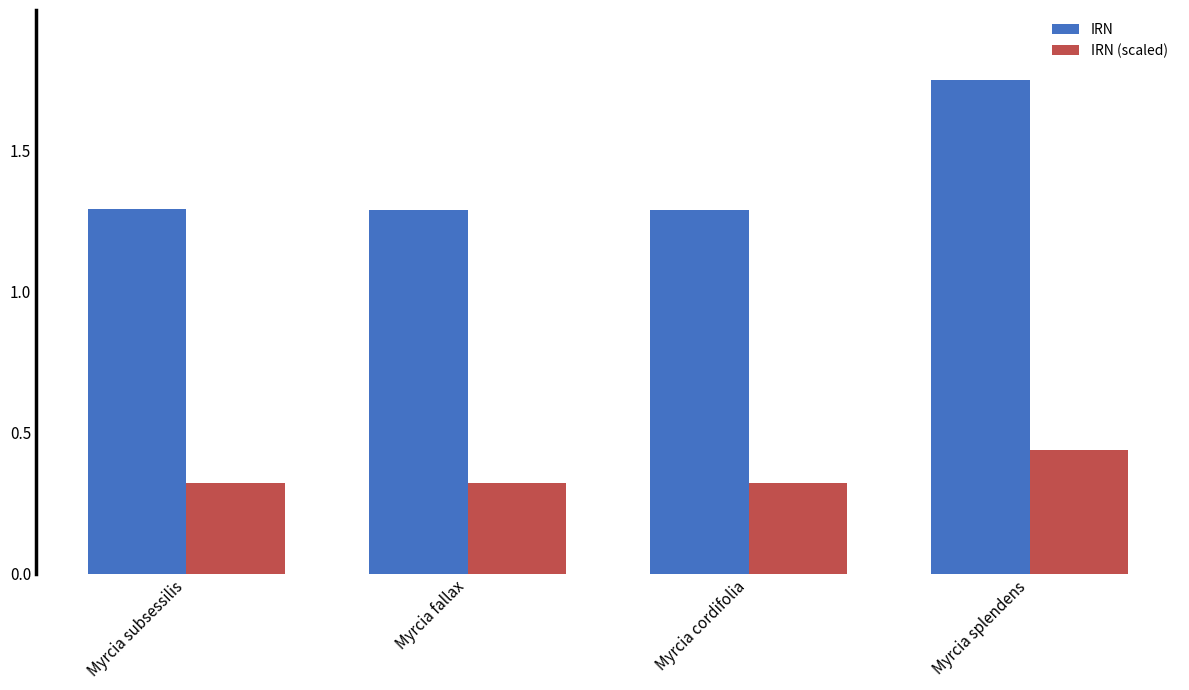

Rank the series by their average value, from lowest to highest.

IRN (scaled), IRN